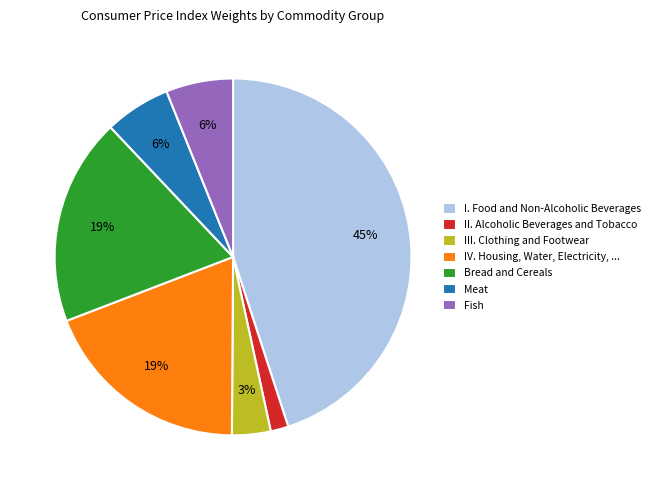

To the nearest percent, what is the difference between the largest and smallest slice percentages?

43%